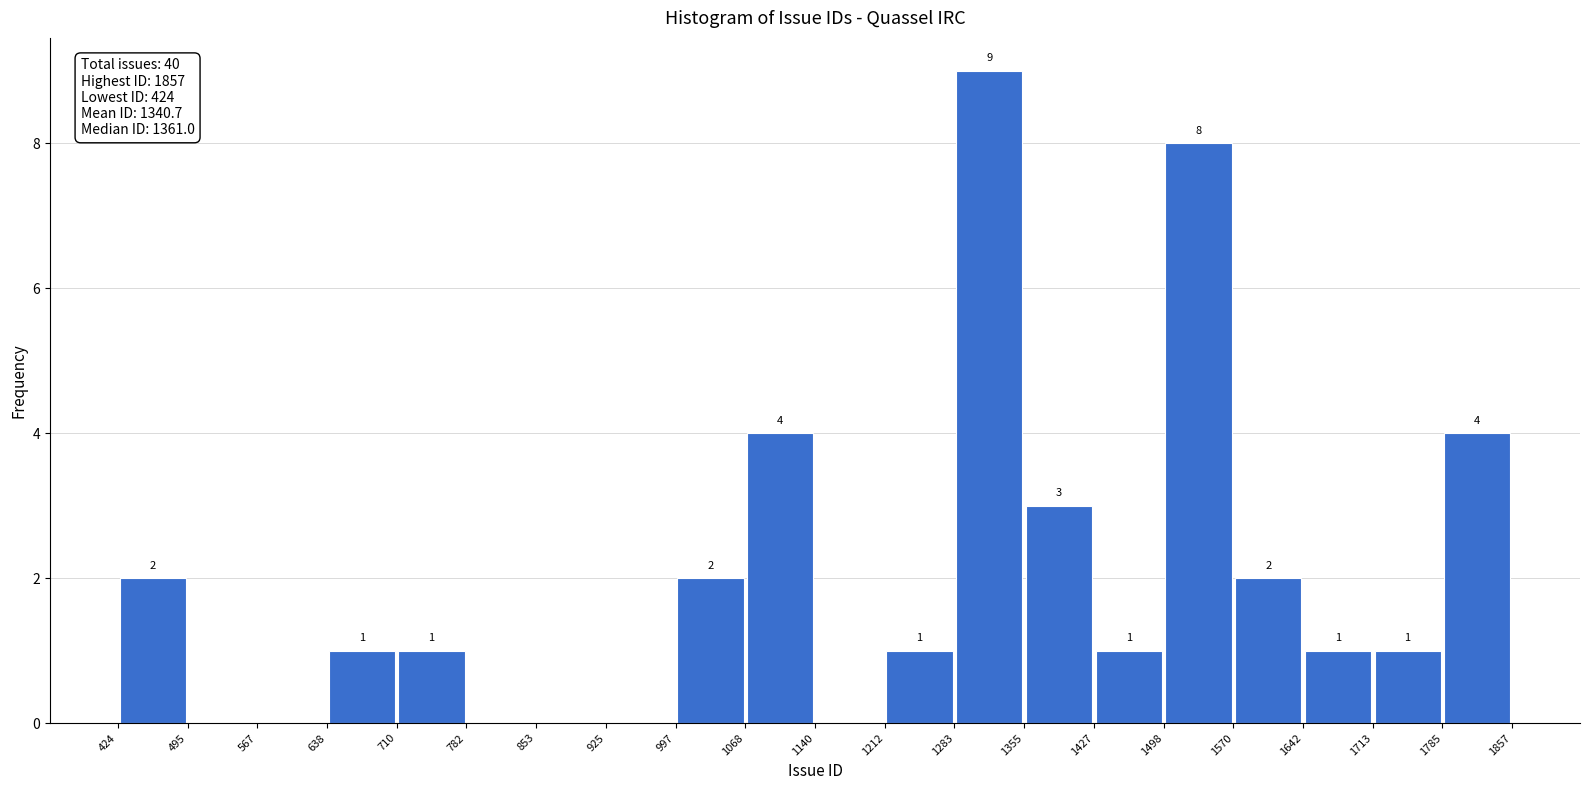

Over which range of the x-axis is the bar tallest?

1283 to 1355